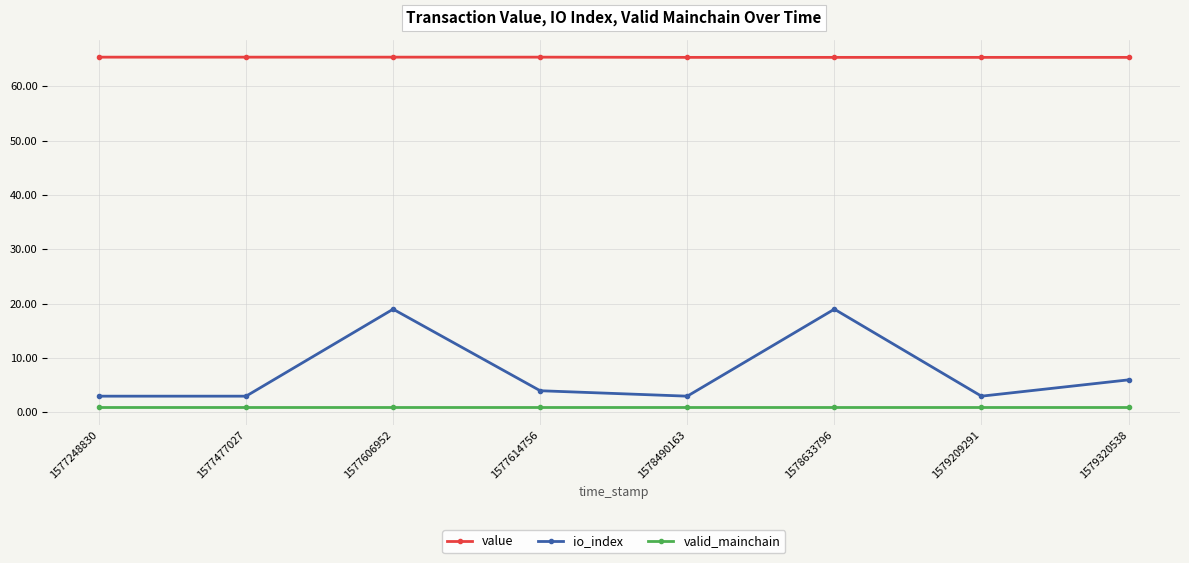

The valid_mainchain series shows 1.0 at 1577606952. True or false?

True